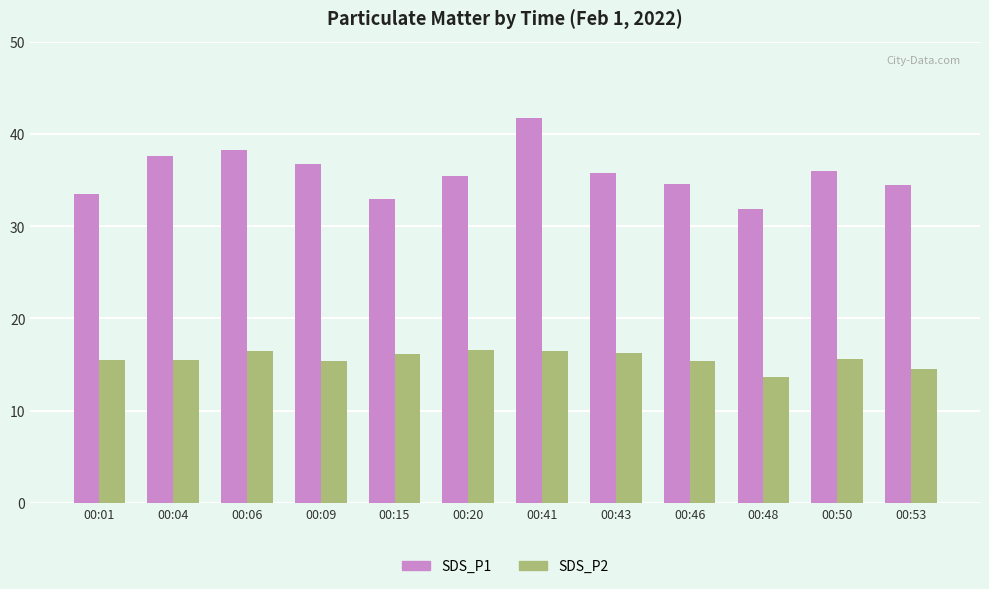

Rank the series by their maximum value, from highest to lowest.

SDS_P1, SDS_P2